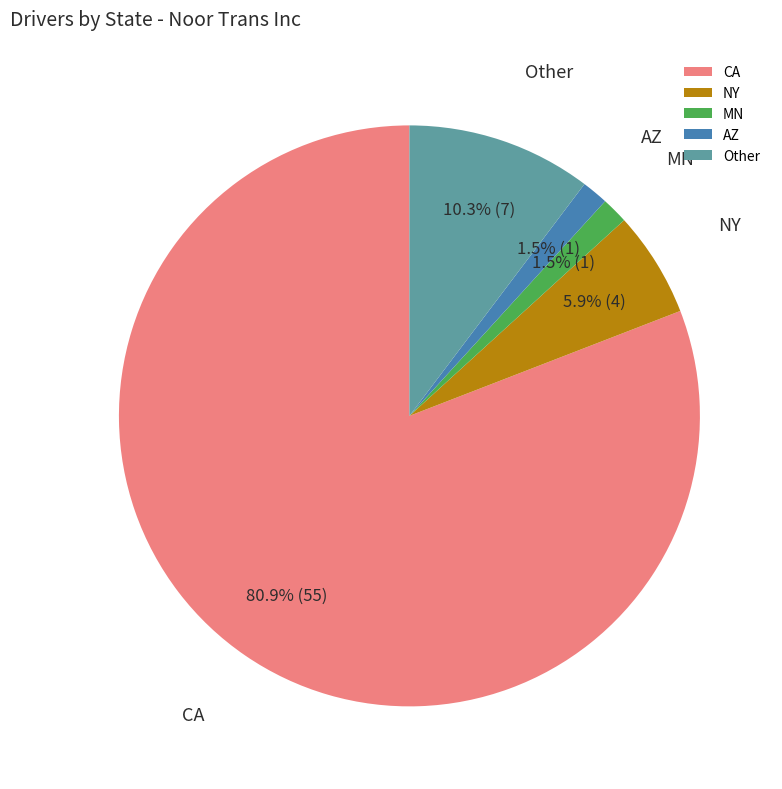

Which category accounts for the majority?

CA